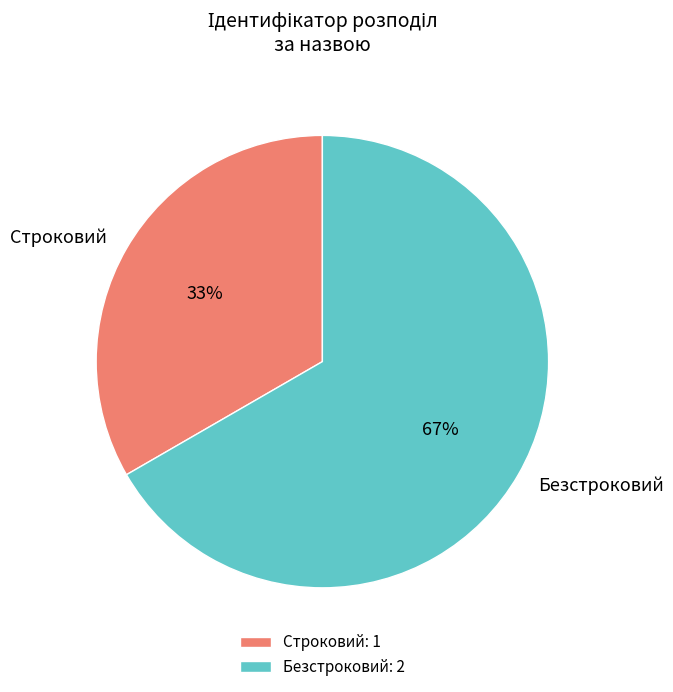

Is it true that Строковий is 33% of the pie?

True